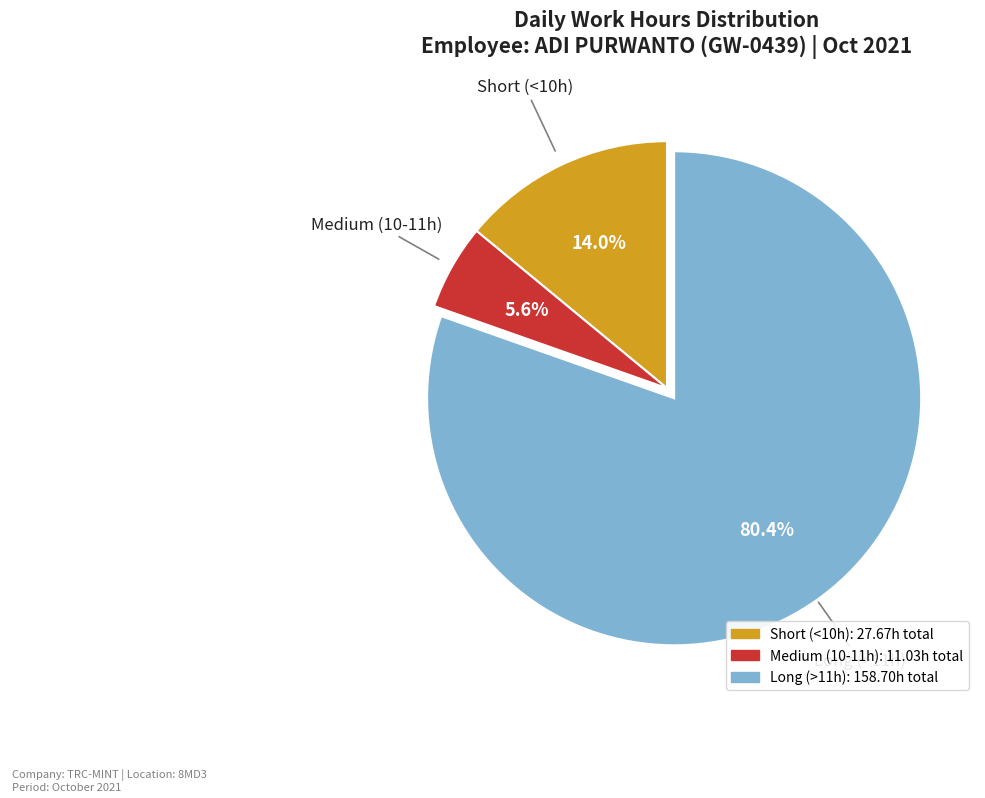

Is there a majority slice in this chart?

Yes